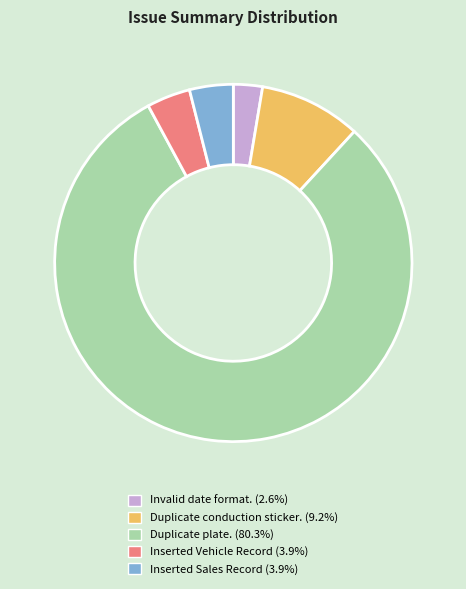

How many slices are in this pie chart?

5